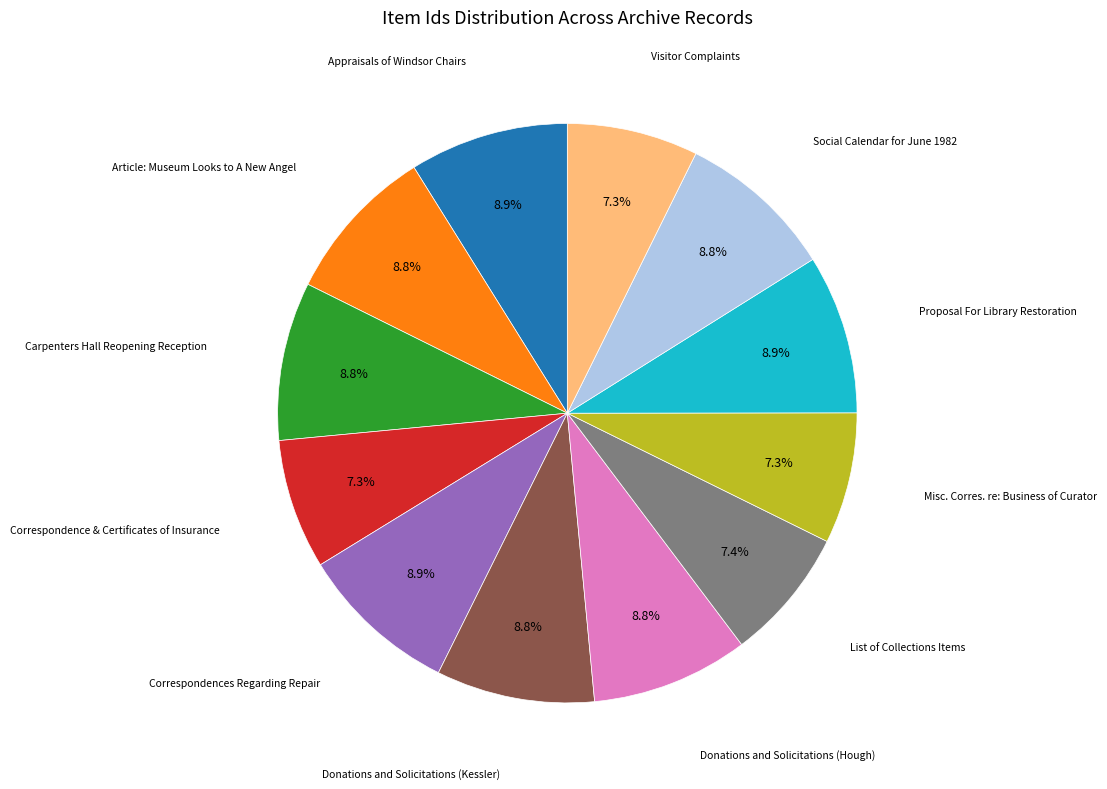

To the nearest percent, what is the difference between the largest and smallest slice percentages?

2%